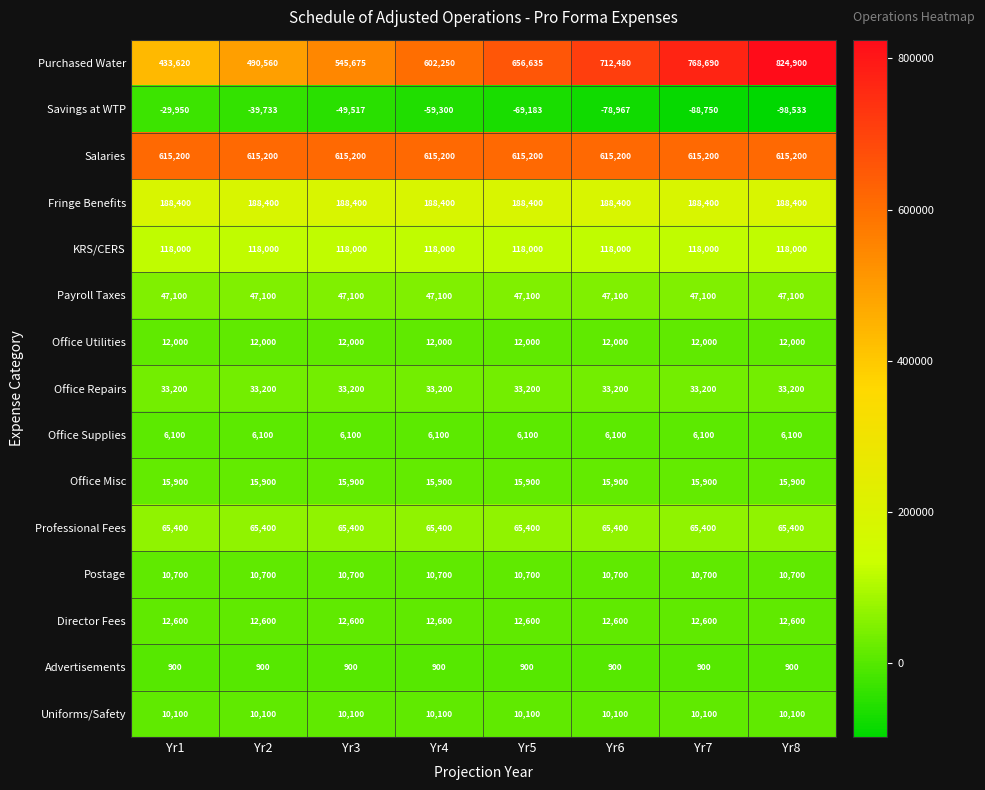

What is the total value across all series at Yr3?

1631758